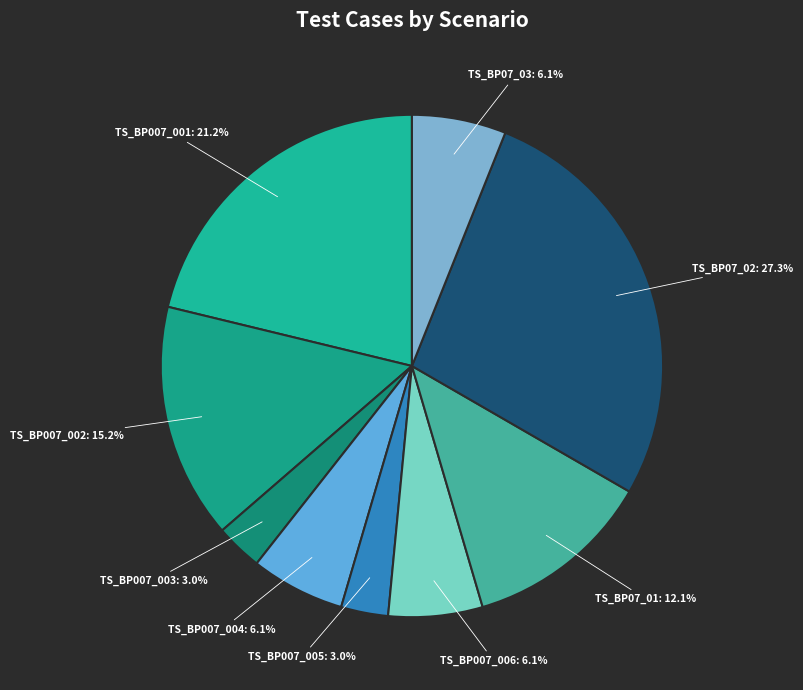

To the nearest percent, what is the combined percentage of TS_BP007_003 and TS_BP07_02?

30%